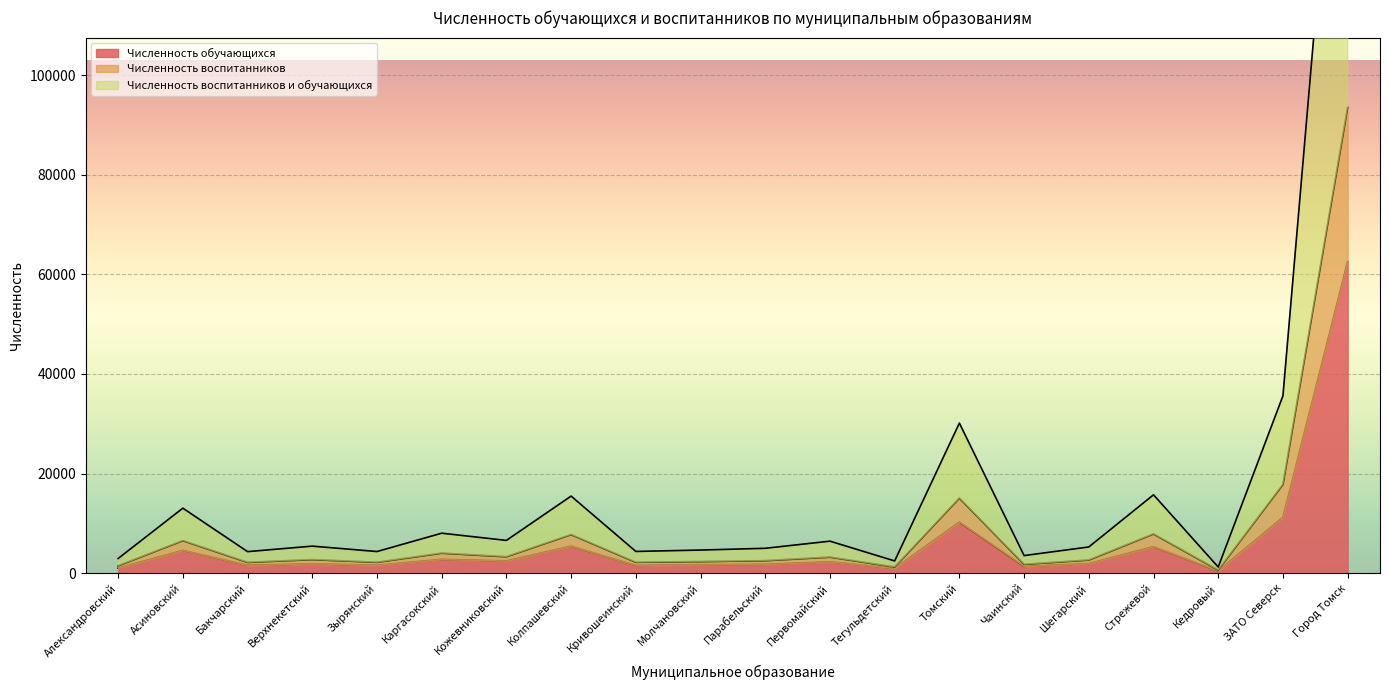

How many values in the Численность воспитанников series are below 2710?

10